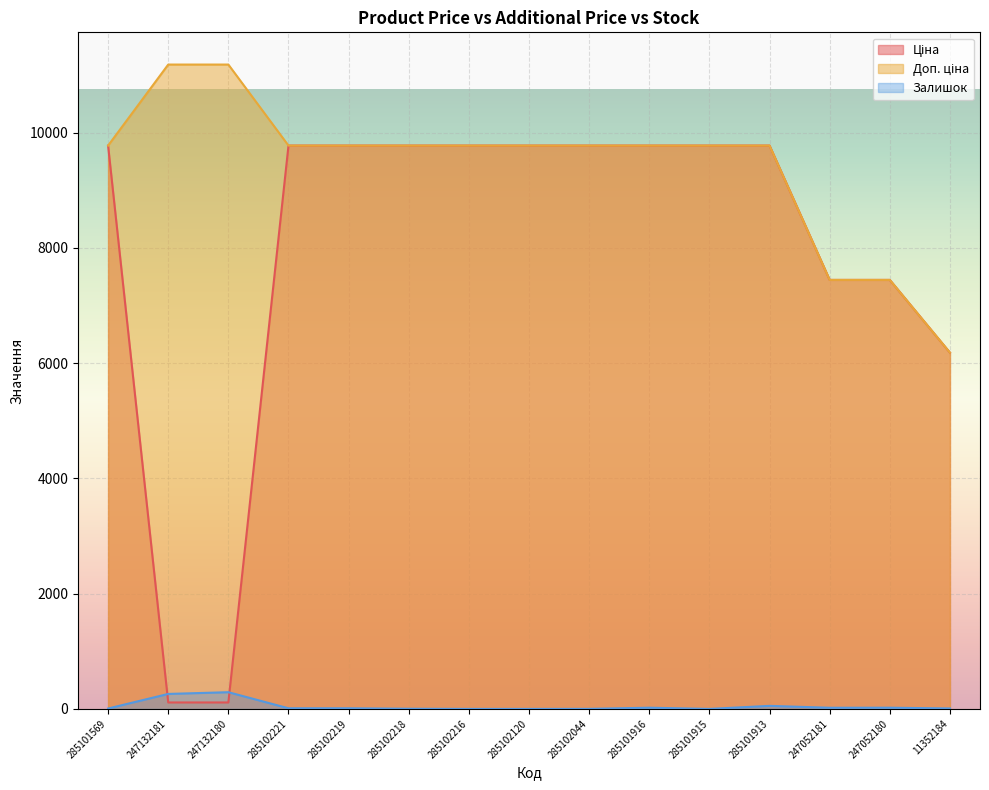

Rank the series by their maximum value, from highest to lowest.

Доп. ціна, Ціна, Залишок